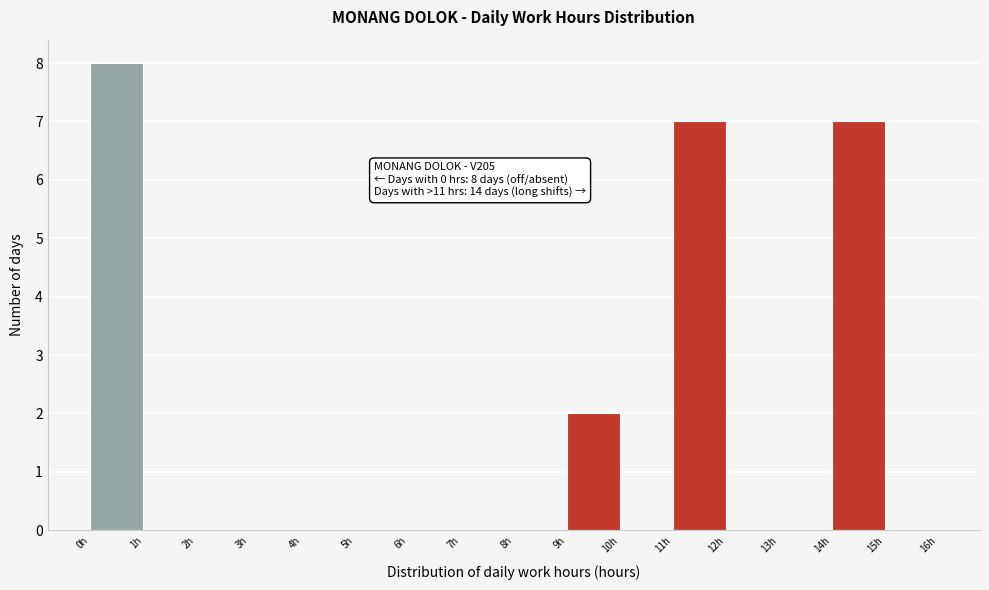

Which range on the x-axis has the tallest bar?

0 to 1